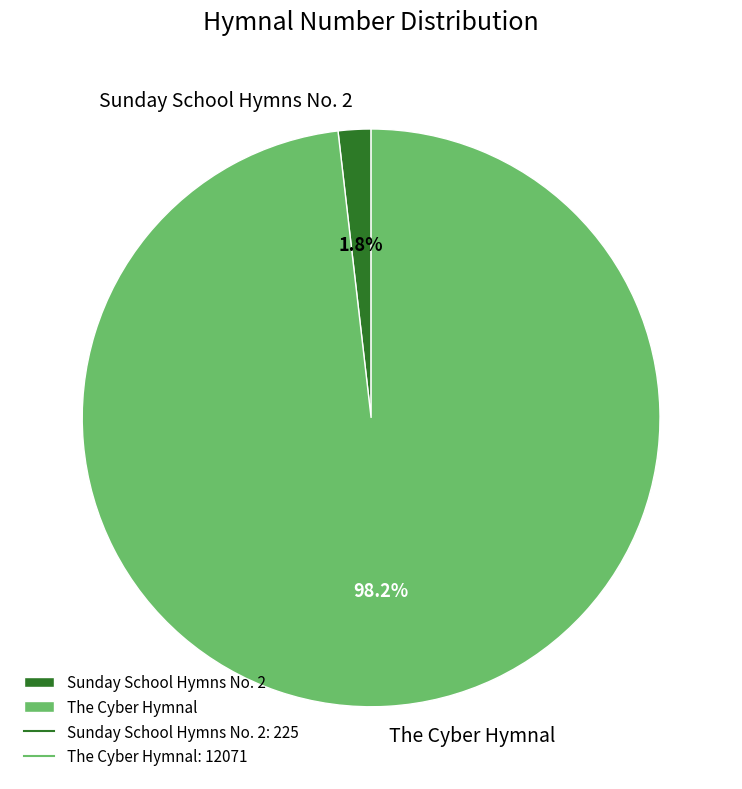

To the nearest percent, what portion does The Cyber Hymnal represent?

98%